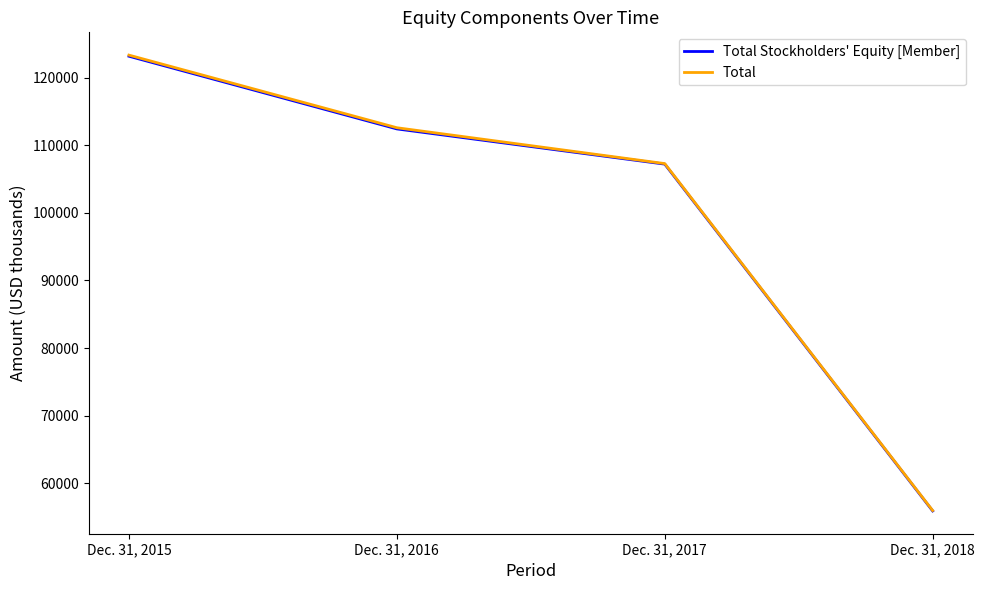

True or false: Total has a value of 213901 at Dec. 31, 2015.

False